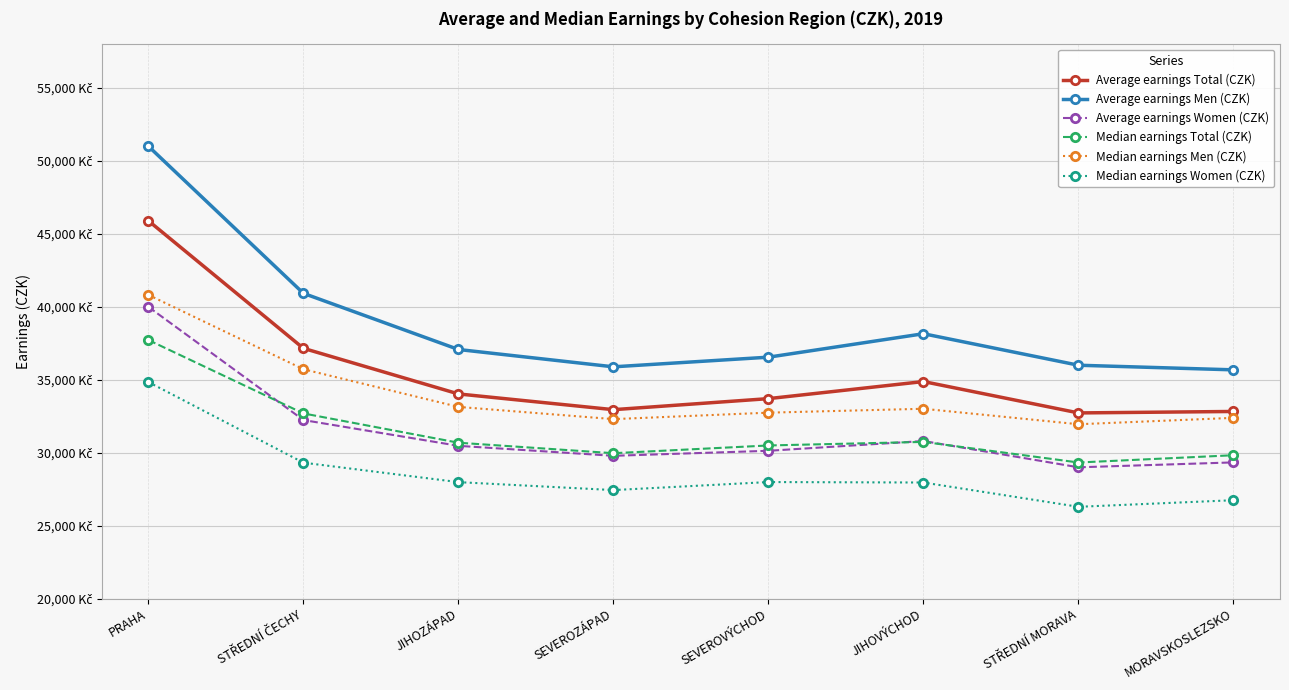

True or false: Average earnings Women (CZK) has a value of 29001 at STŘEDNÍ MORAVA.

True